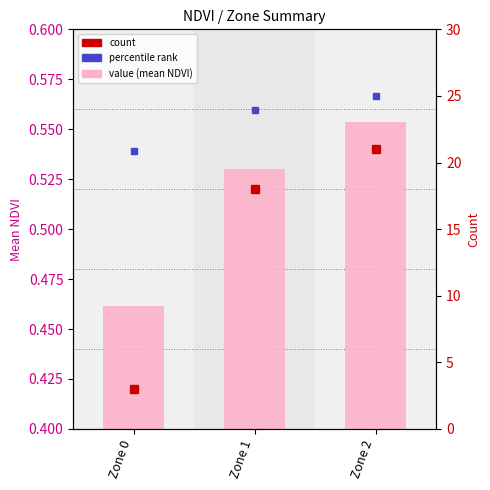

Rank the series by their average value, from lowest to highest.

value (mean NDVI), count, percentile rank